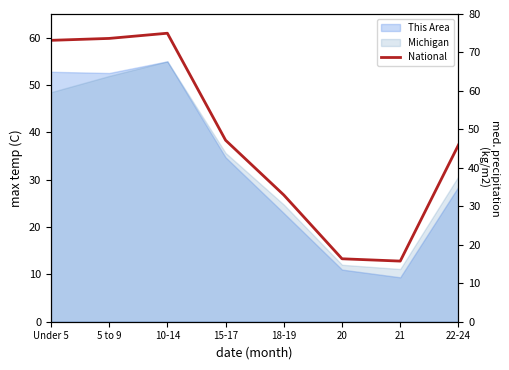

Which has a higher value, 18-19 or Under 5?

Under 5